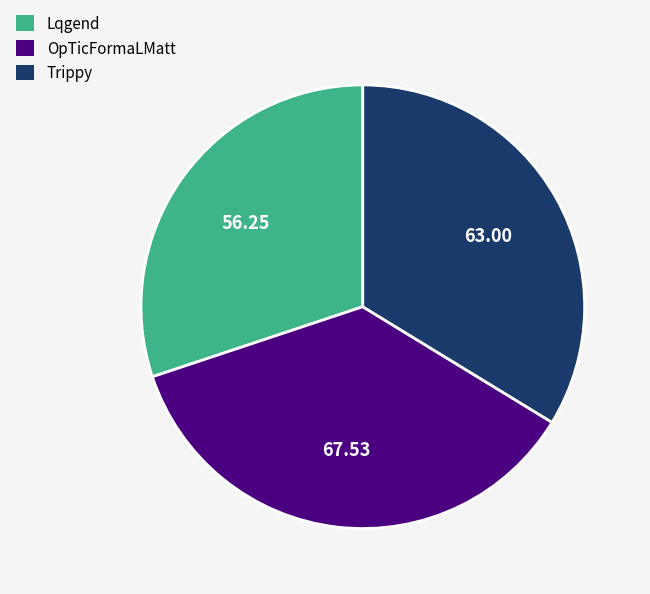

How many slices are in this pie chart?

3